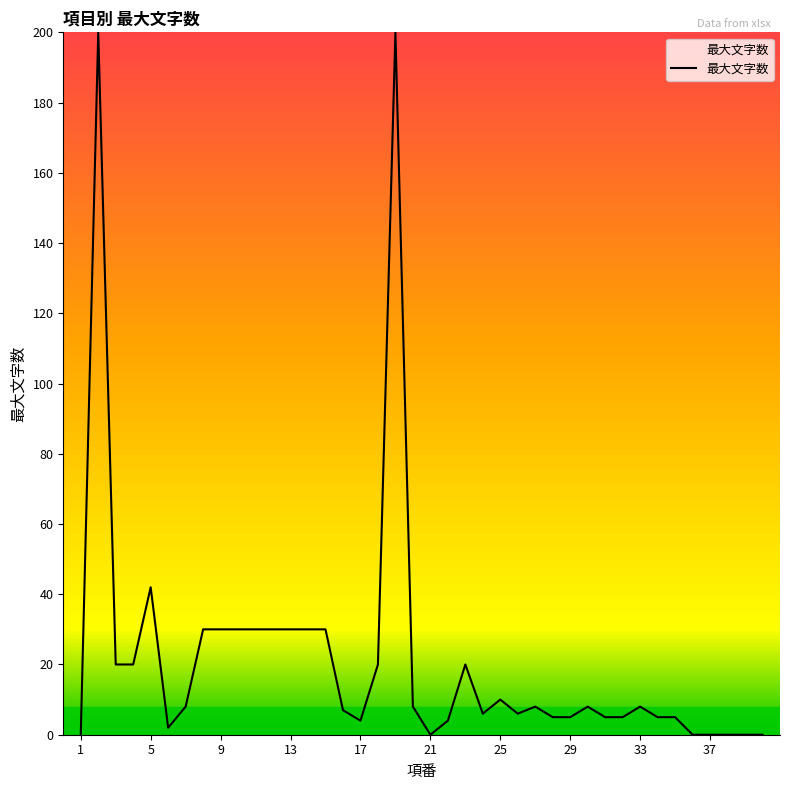

What is the greatest value displayed?

200